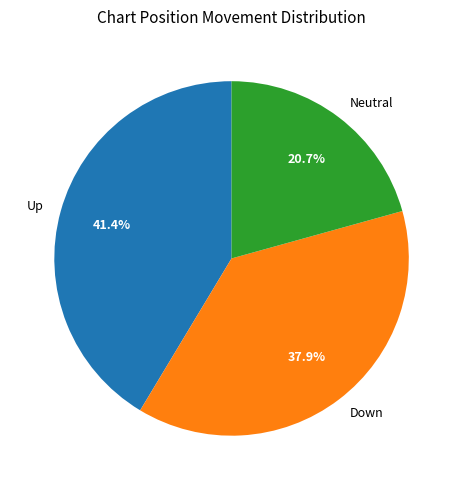

Is Neutral the majority of the pie?

No